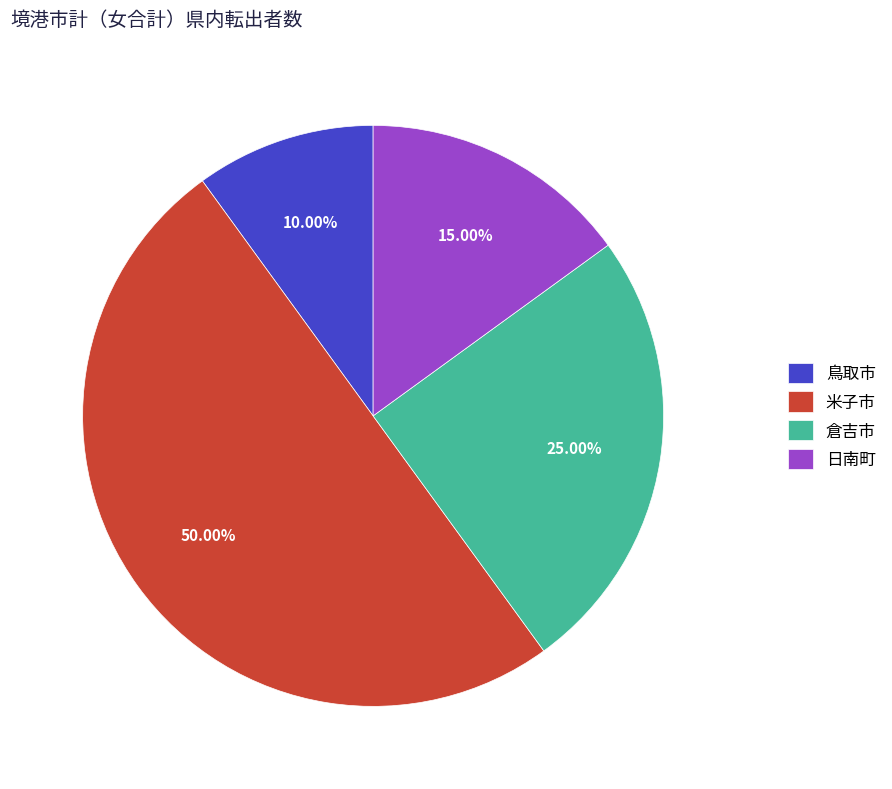

What is the ratio of the value at 倉吉市 to the value at 鳥取市?

2.5